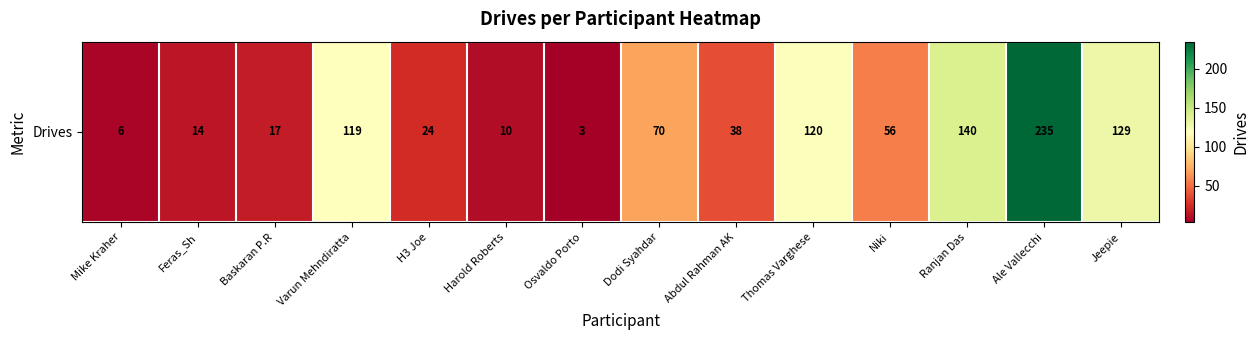

What is the ratio of the value at Feras_Sh to the value at Harold Roberts?

1.4